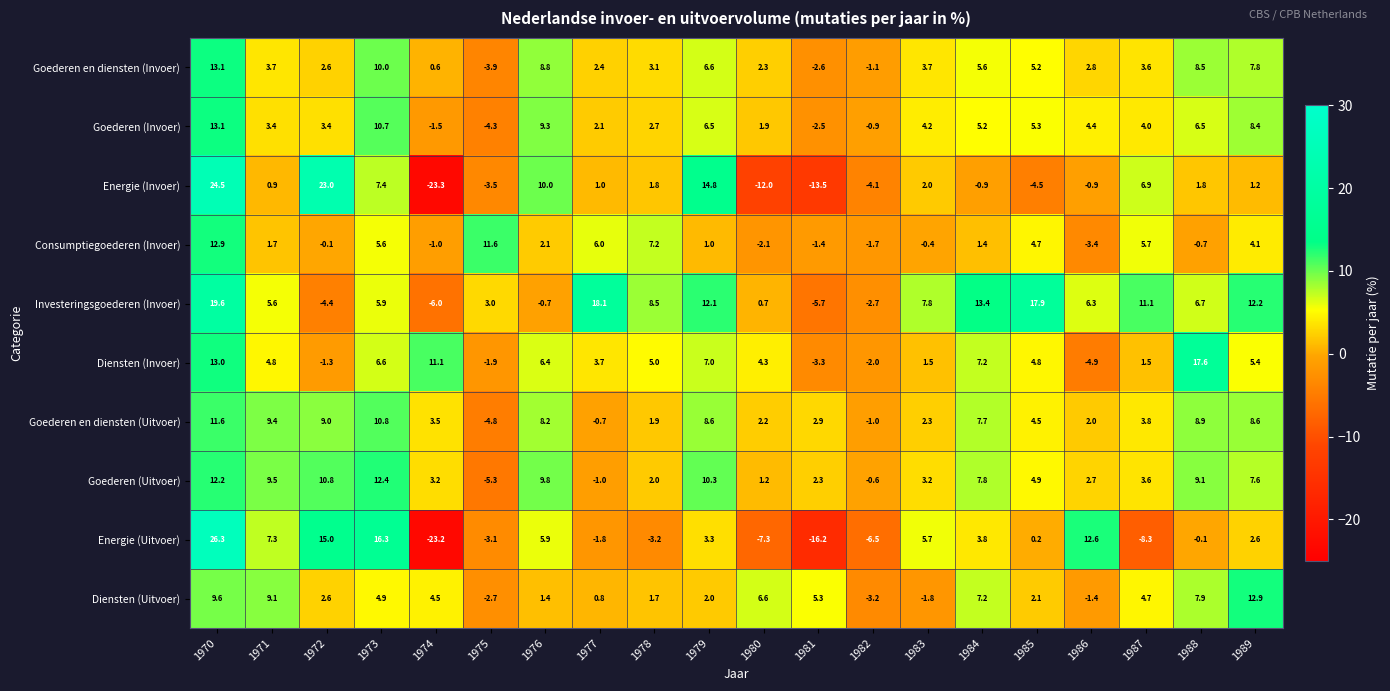

The value of Diensten (Uitvoer) at 1973 is 4.9. True or false?

True